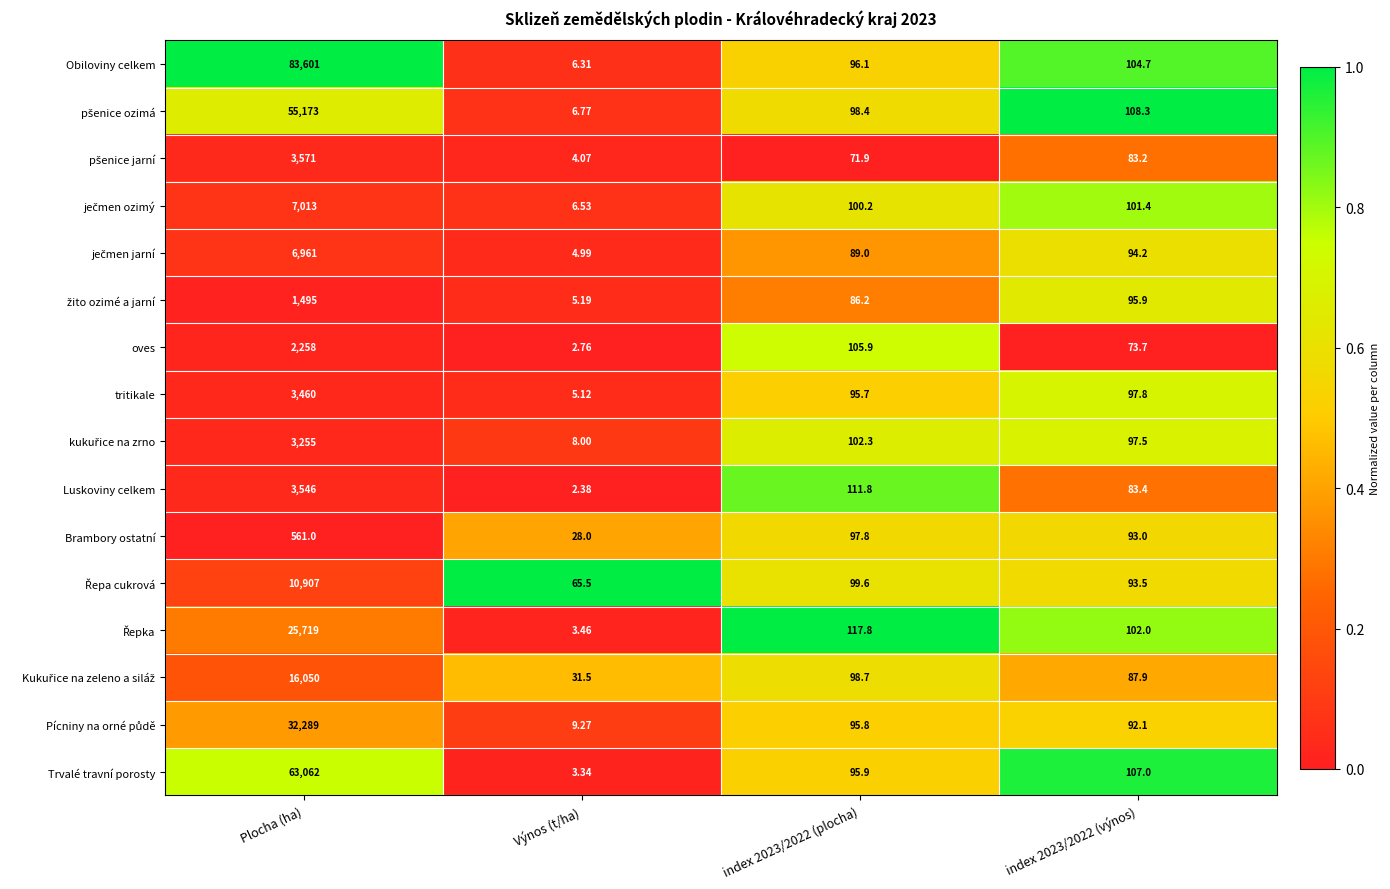

At which label does Luskoviny celkem first exceed 111?

Plocha (ha)